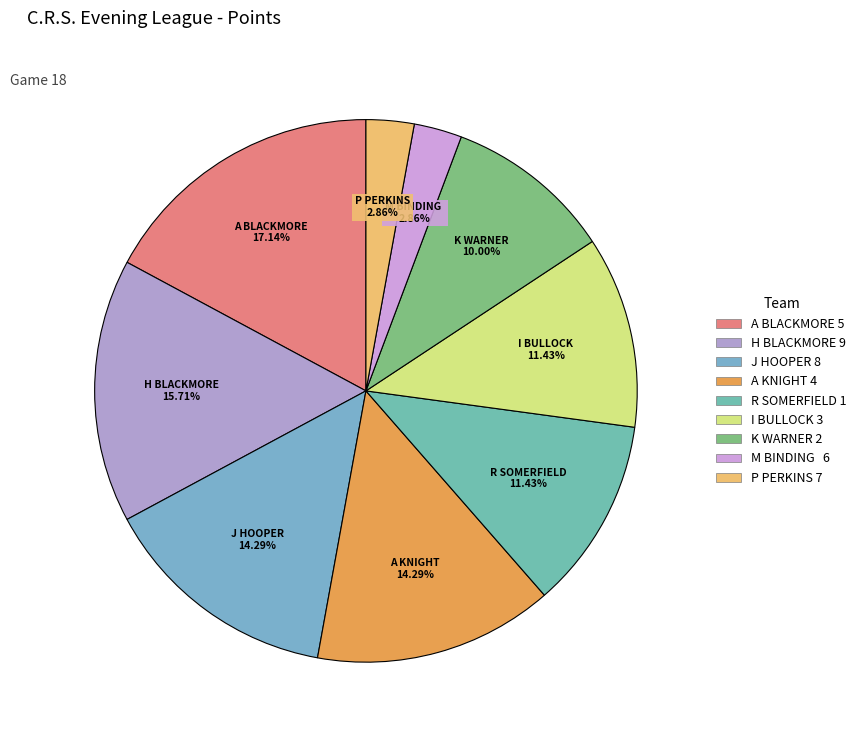

Approximately how many times larger is the value at J HOOPER 8 compared to H BLACKMORE 9?

0.9